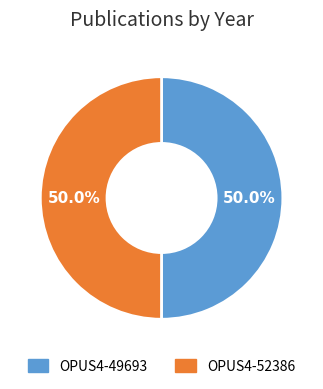

What percentage do OPUS4-49693 and OPUS4-52386 together represent?

100.0%